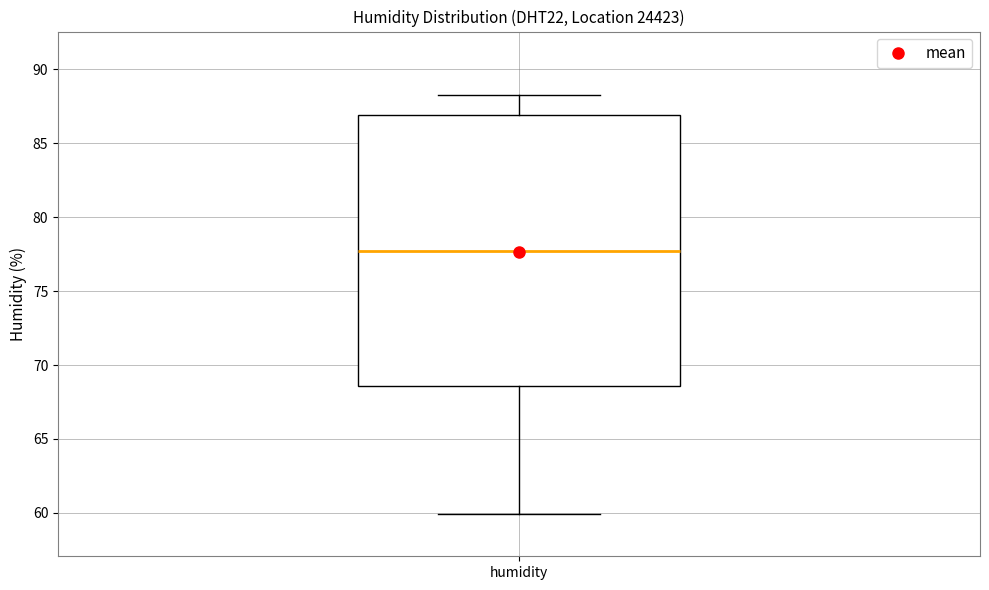

Read this box plot against the y-axis: the position of the median line, the range covered by the box, and the ends of both whiskers. The values are not printed on the chart, so give them approximately, as read against the axis.

median 77.5, box 68.5 to 87.0, whiskers 60.0 to 88.5